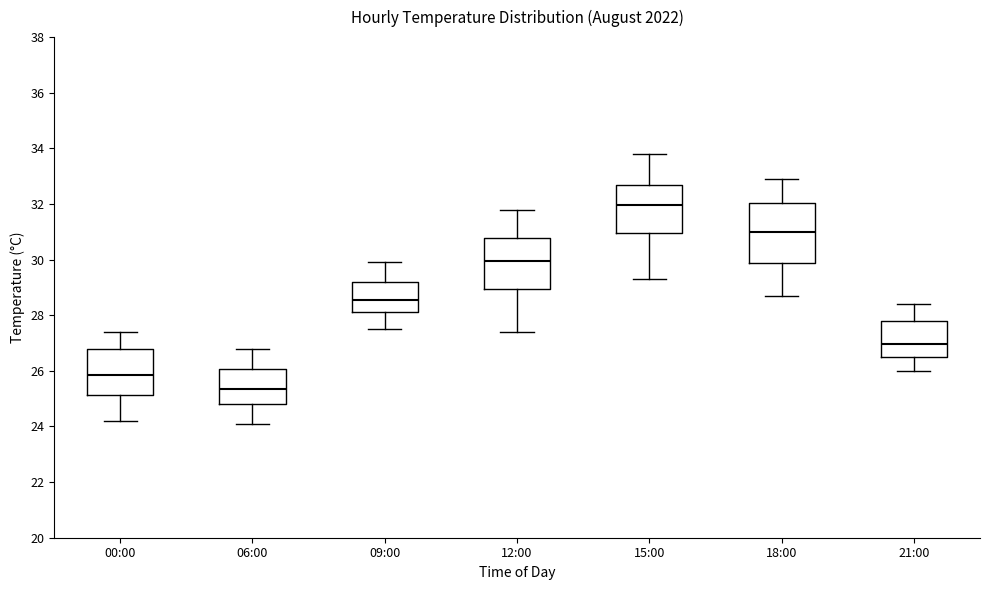

Which box has the highest median line?

15:00